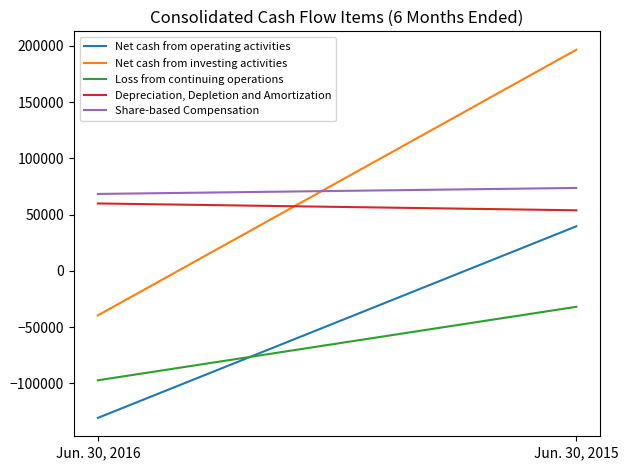

How many Net cash from investing activities values are between -39631 and 196486?

2